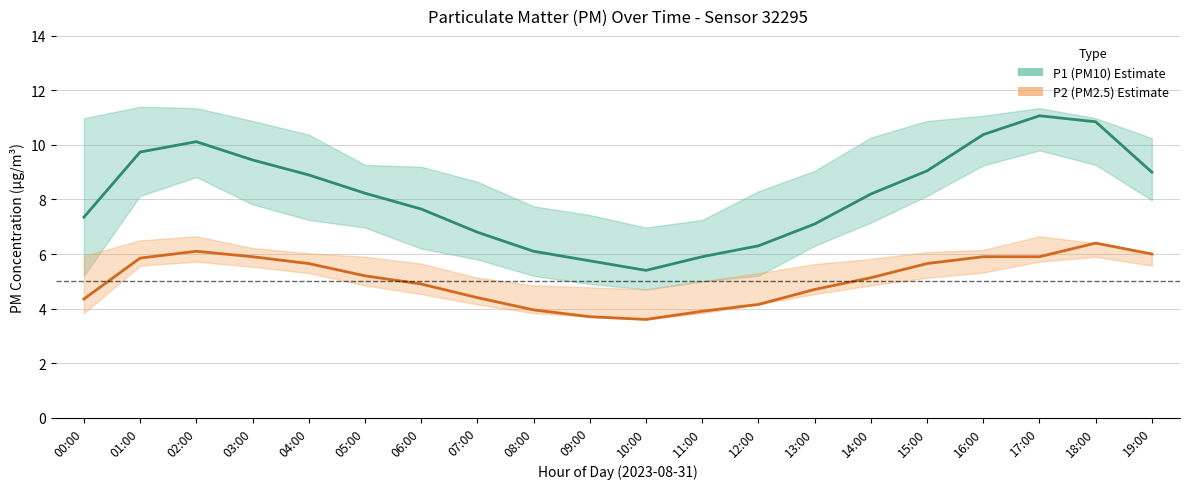

At how many categories does at least one series exceed 7?

14